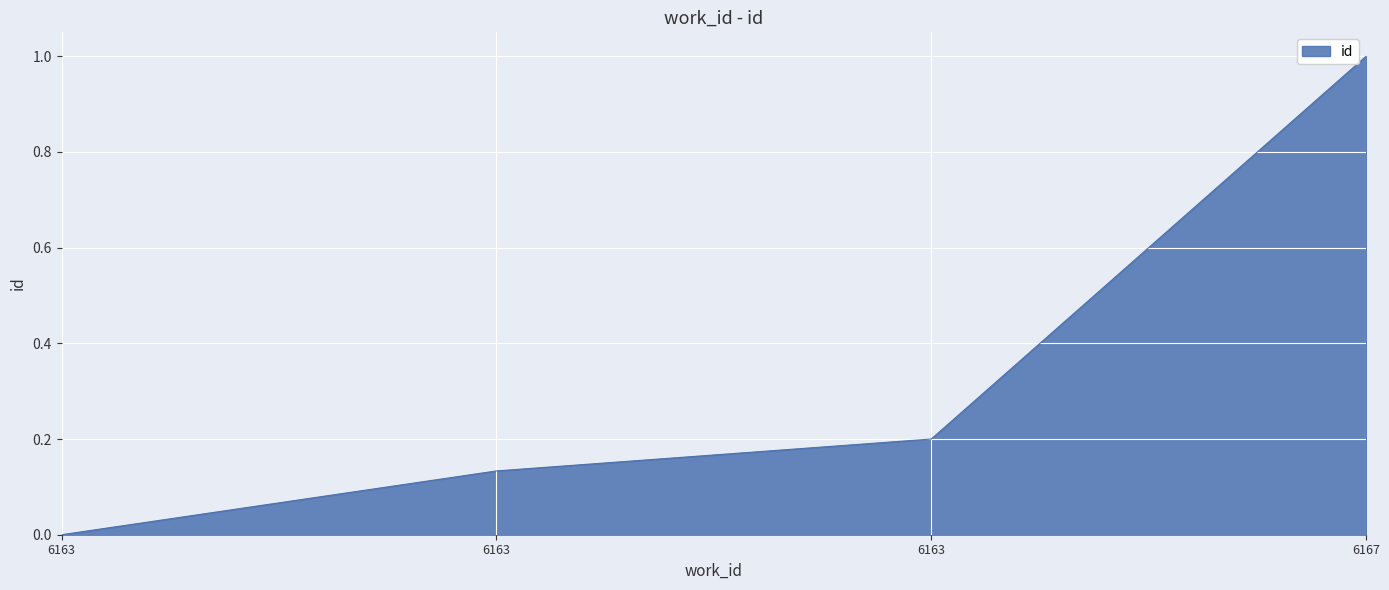

Reading left to right, transcribe all the data shown in this chart.

0.0	0.1	0.2	1.0